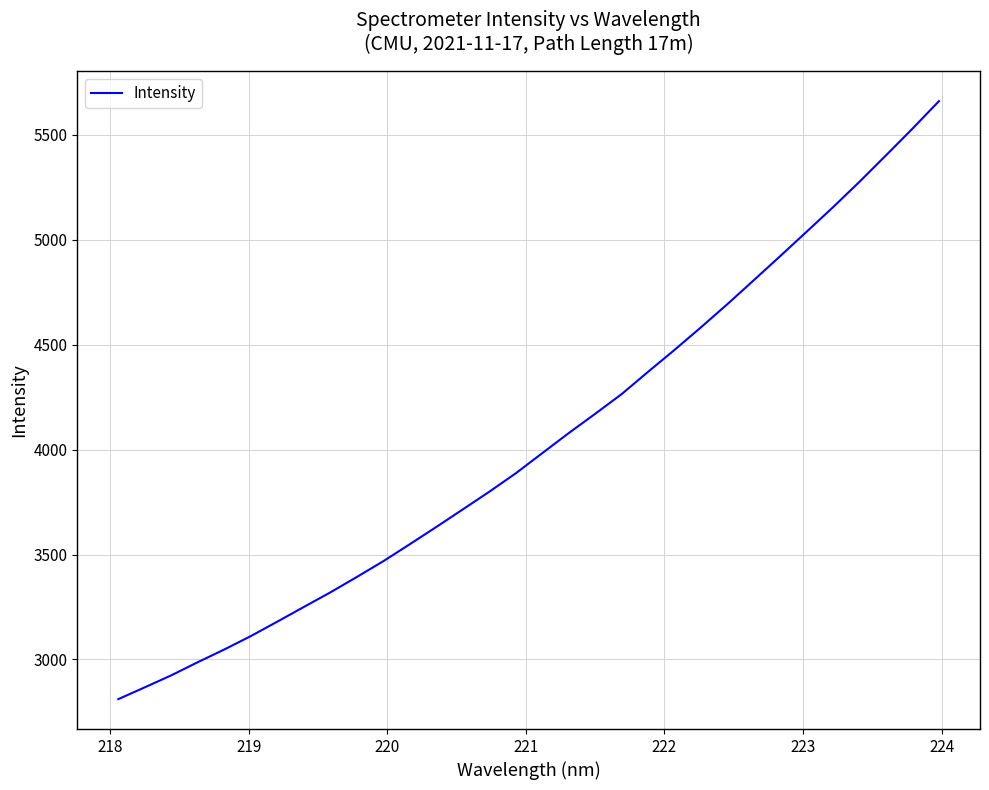

What is the smallest value displayed?

2811.0